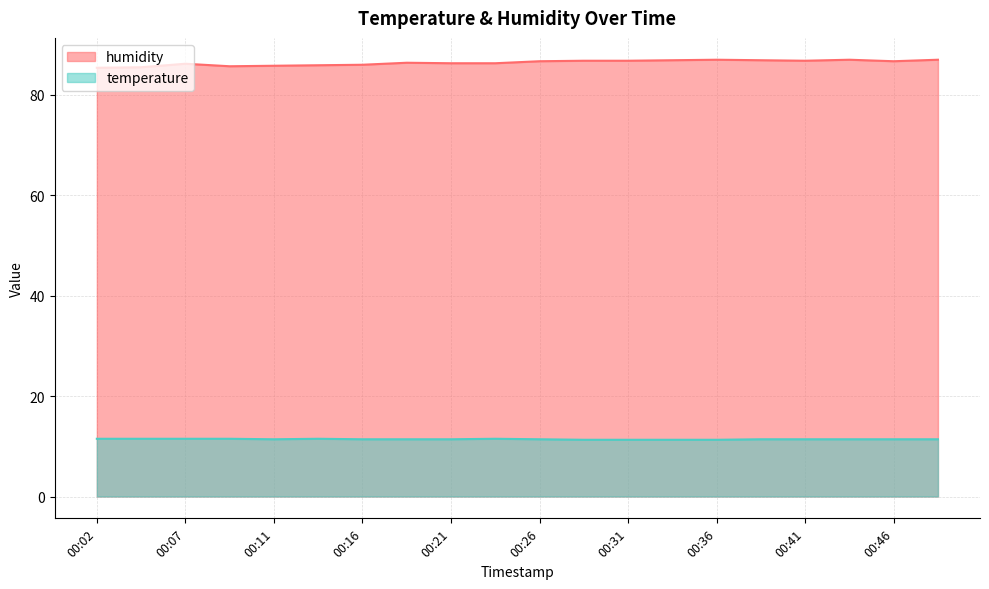

Is it true that temperature equals 7.1 at 00:09?

False